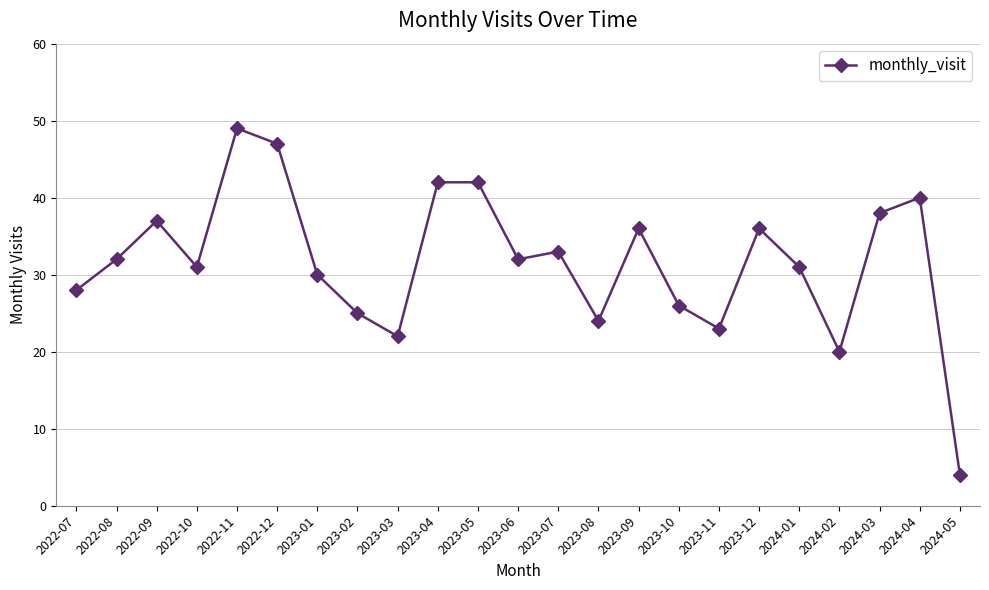

What is the label of the 23rd point from the left?

2024-05